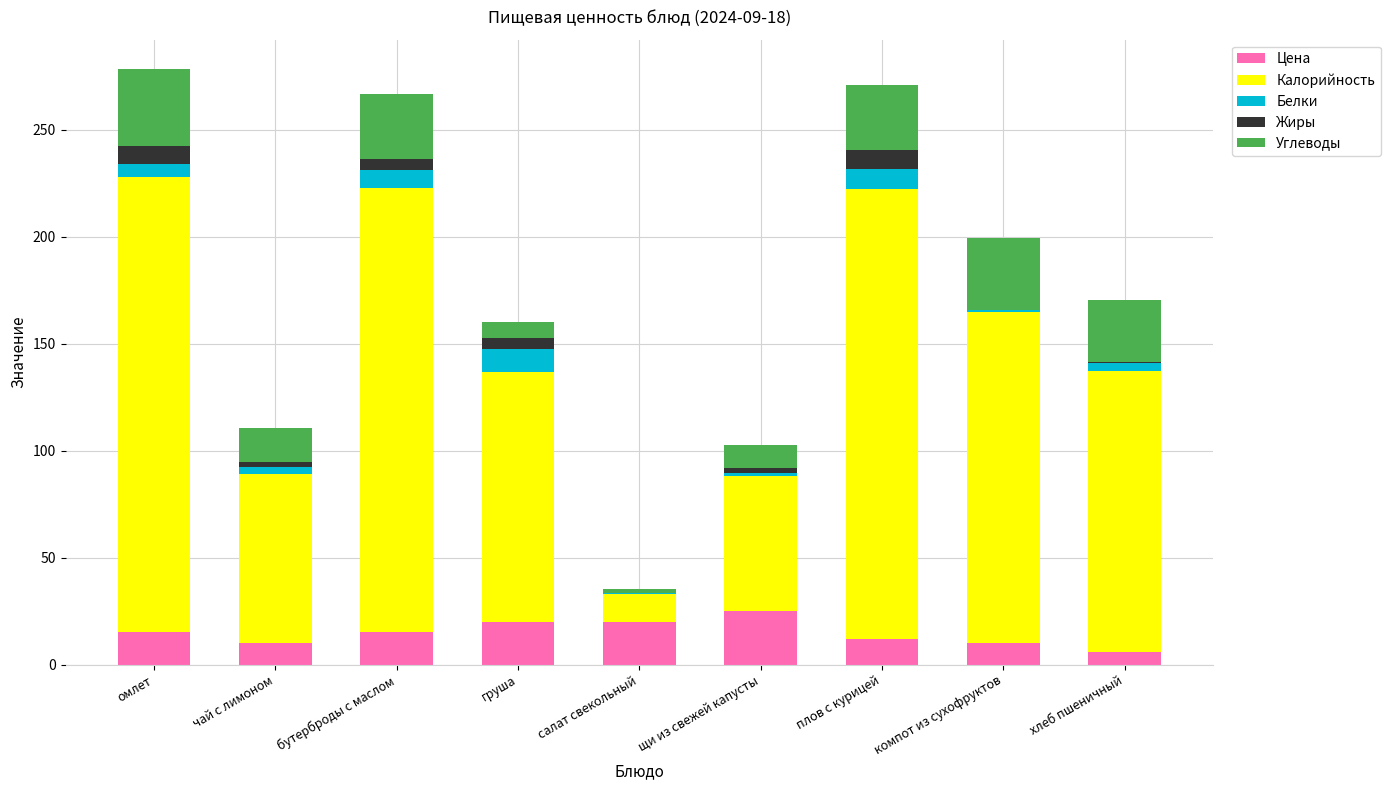

What is the total value across all series at плов с курицей?

271.1